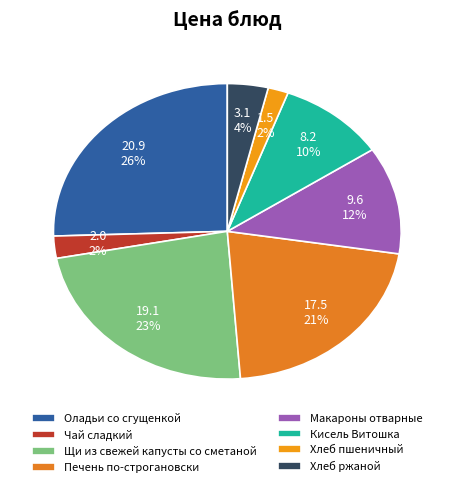

Combined, do Кисель Витошка and Макароны отварные account for over 50%?

No